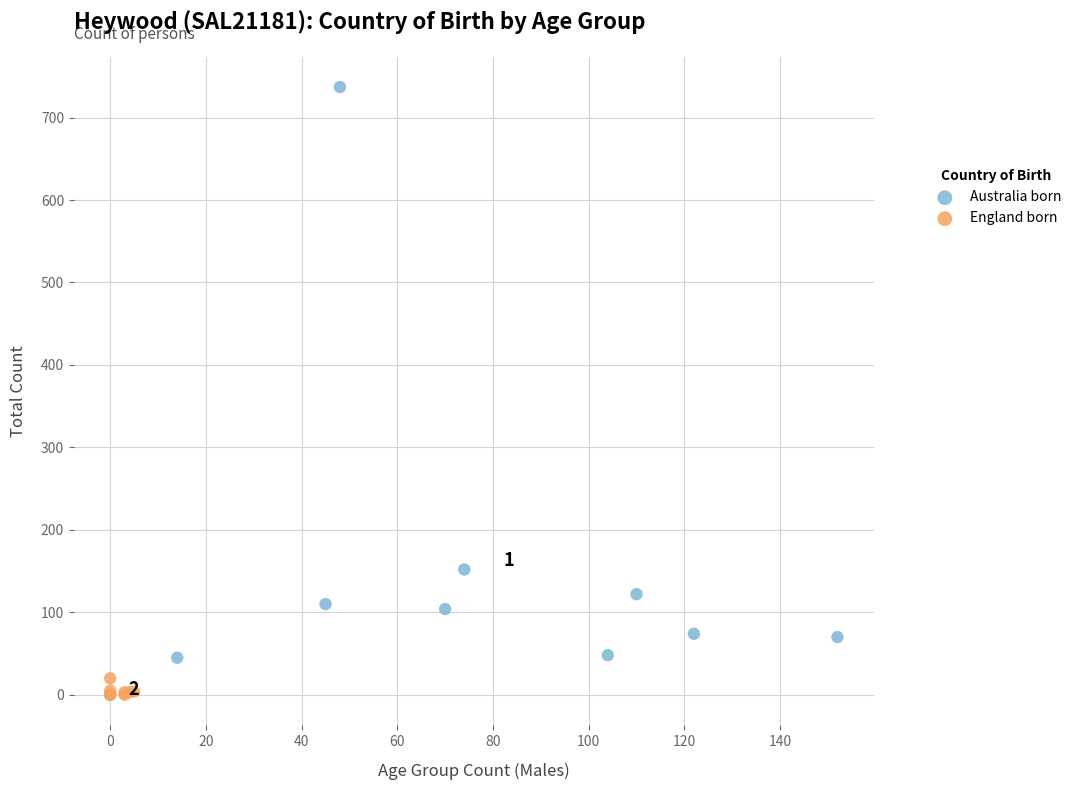

Which series contains the highest Y value?

Australia born